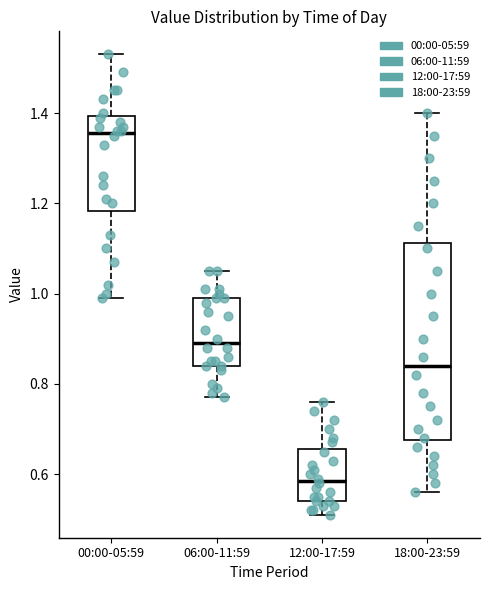

Which box's median line is the highest?

00:00-05:59